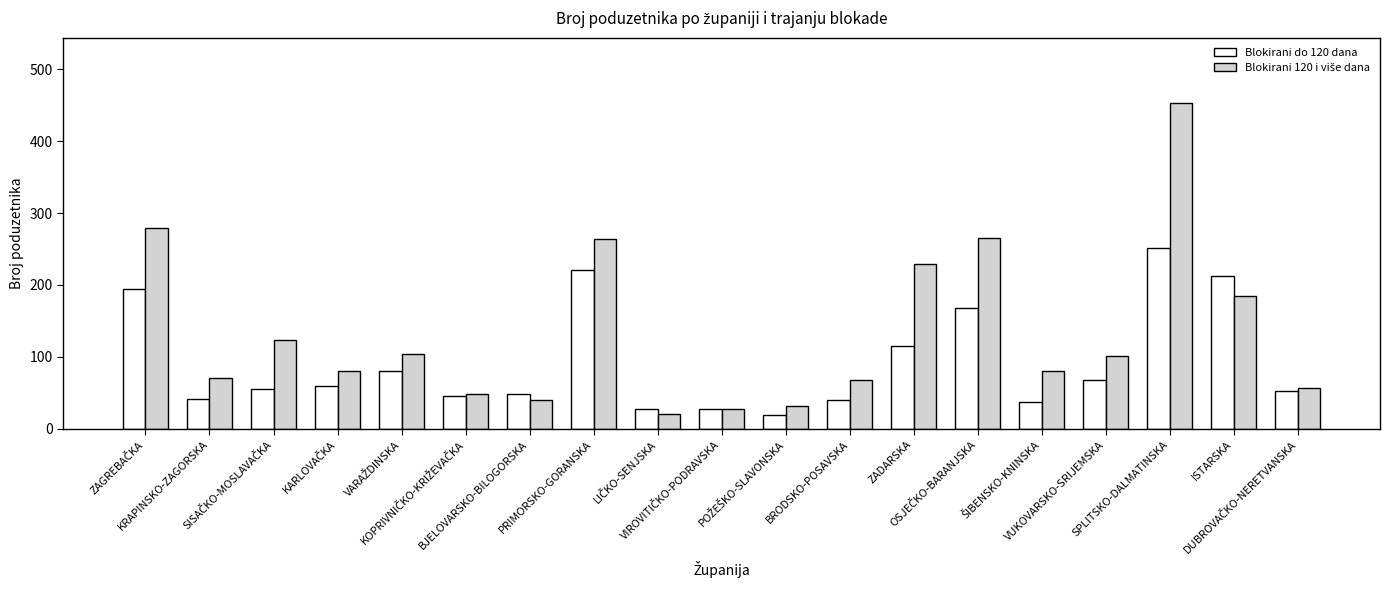

What is the minimum value shown in the chart?

20